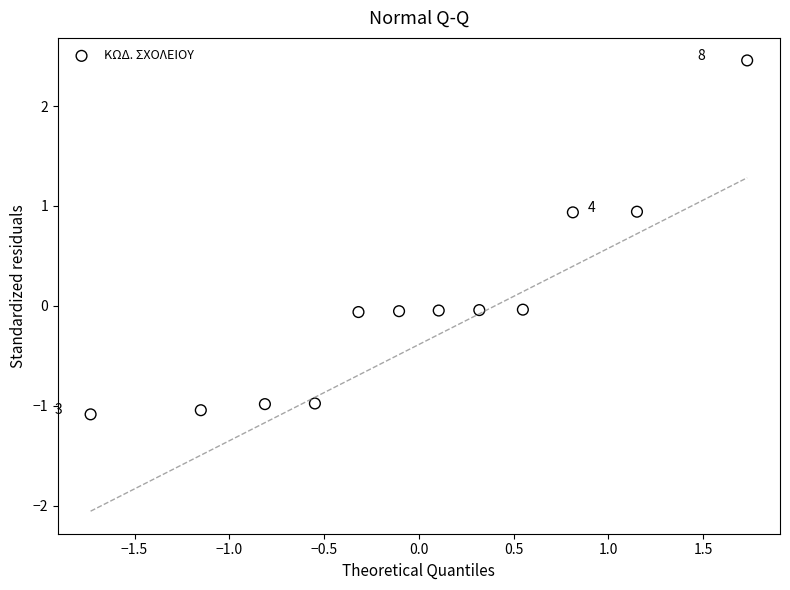

What is the range of X values (max minus min)?

3.5